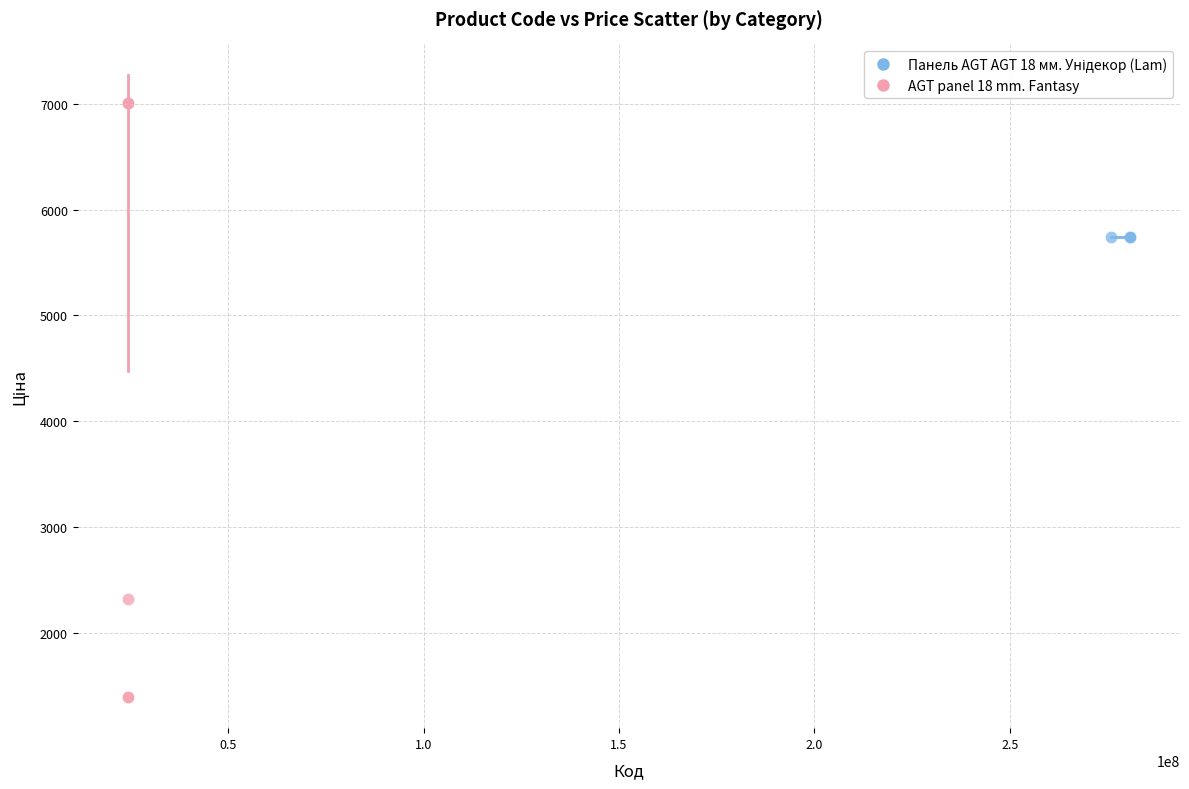

Which series contains the lowest Y value?

AGT panel 18 mm. Fantasy